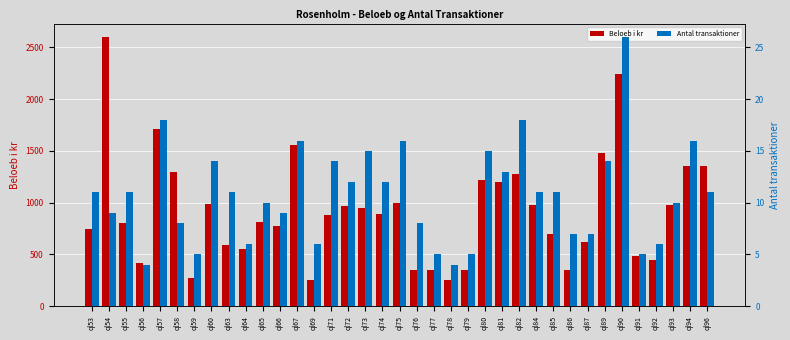

What is the minimum value for Antal transaktioner?

4